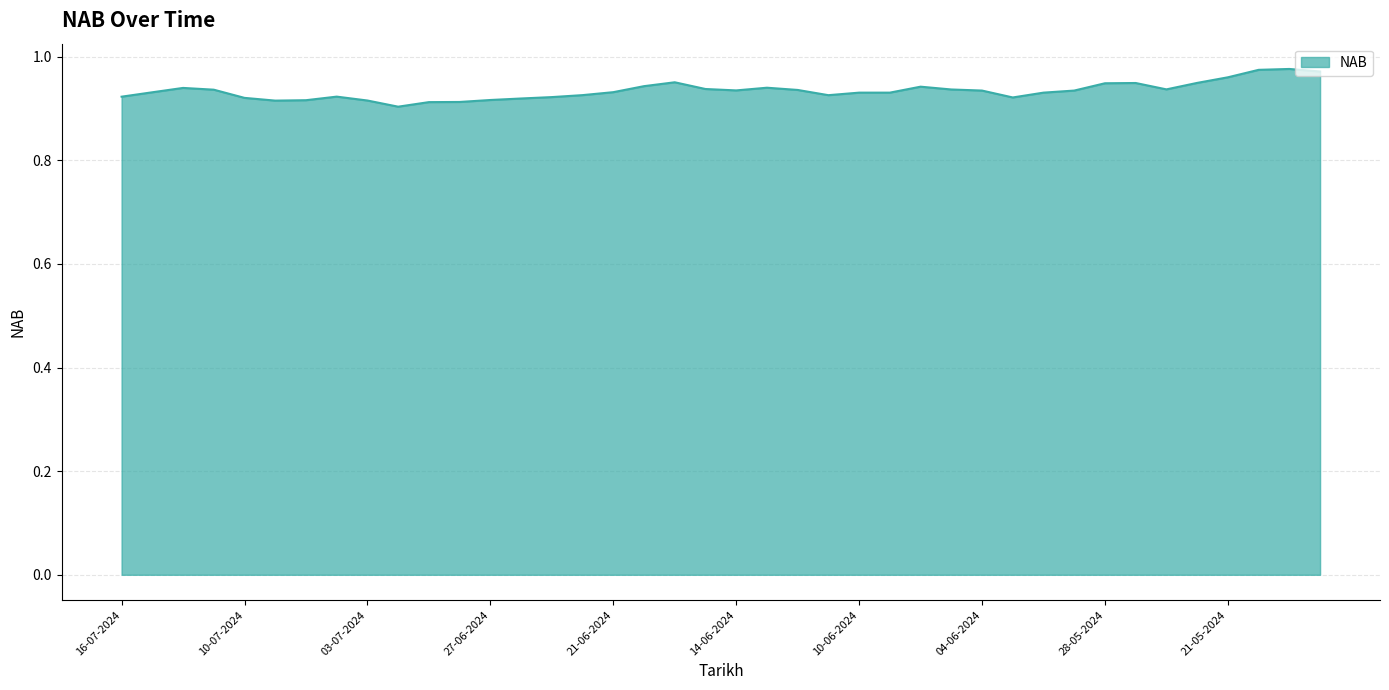

How many lines are shown in the chart?

1